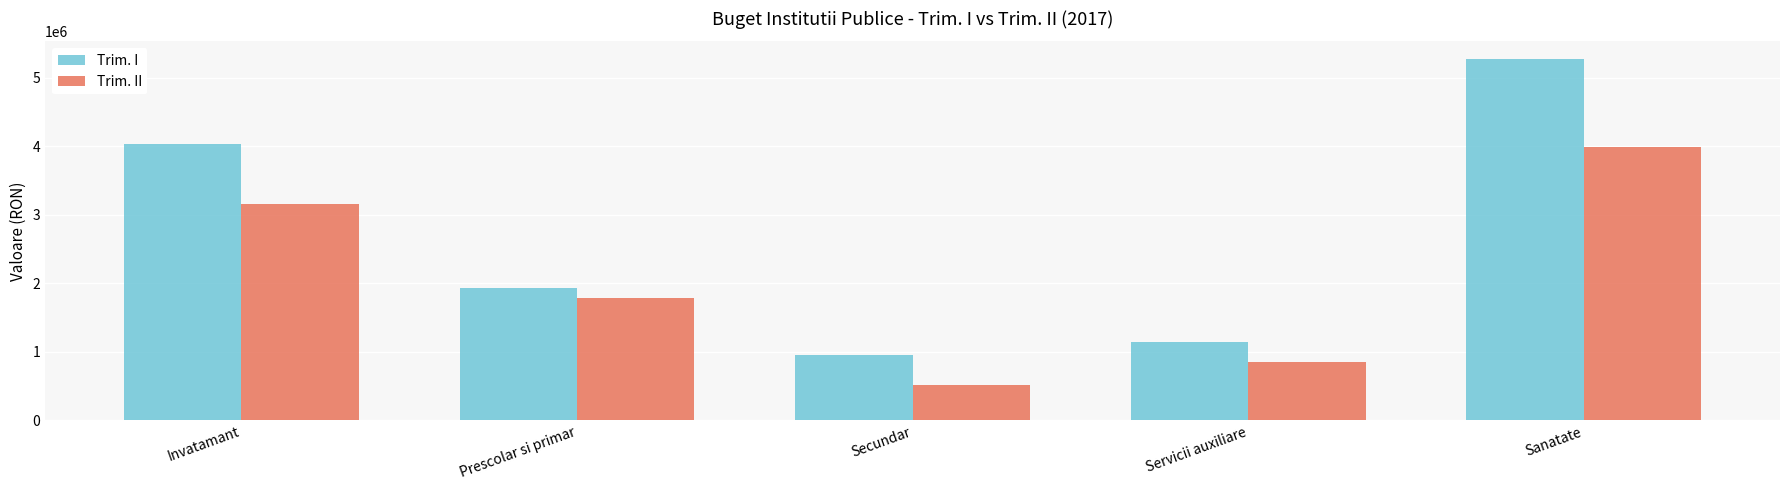

Rank the series at Prescolar si primar from lowest to highest value.

Trim. II, Trim. I